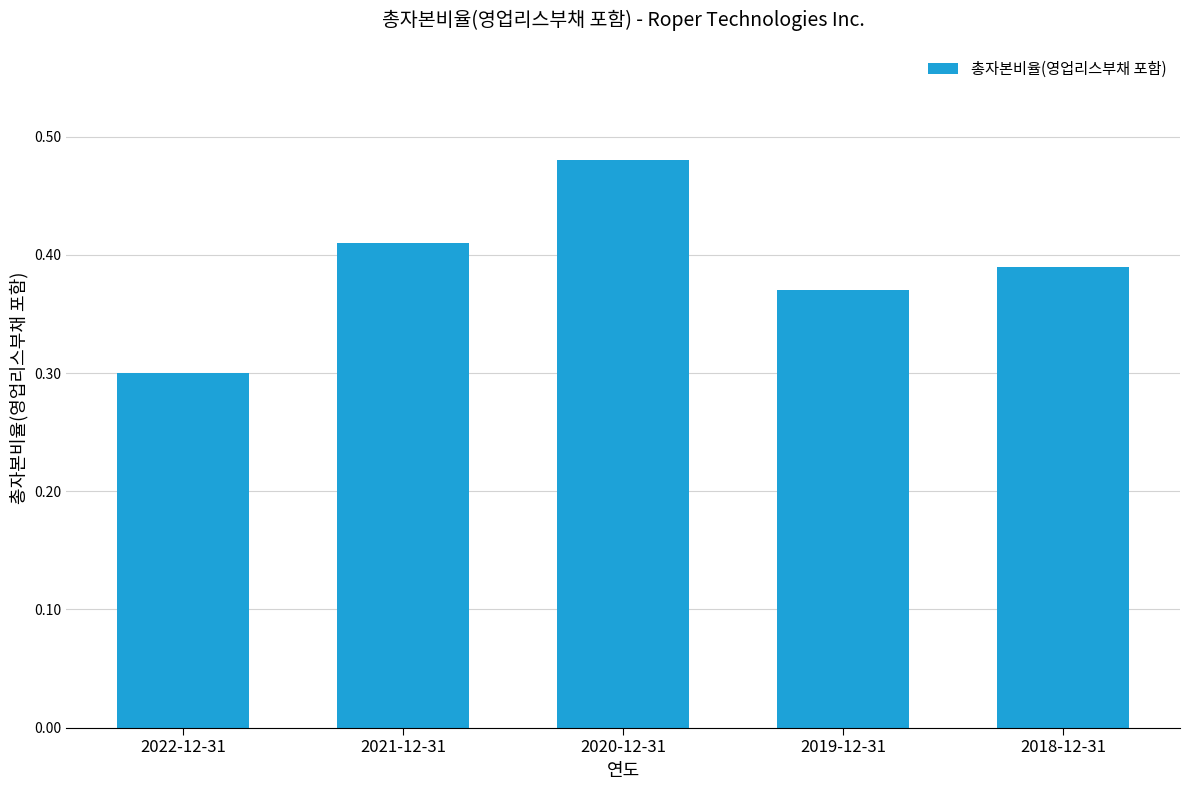

What is the sum of the values at 2019-12-31 and 2022-12-31?

0.7